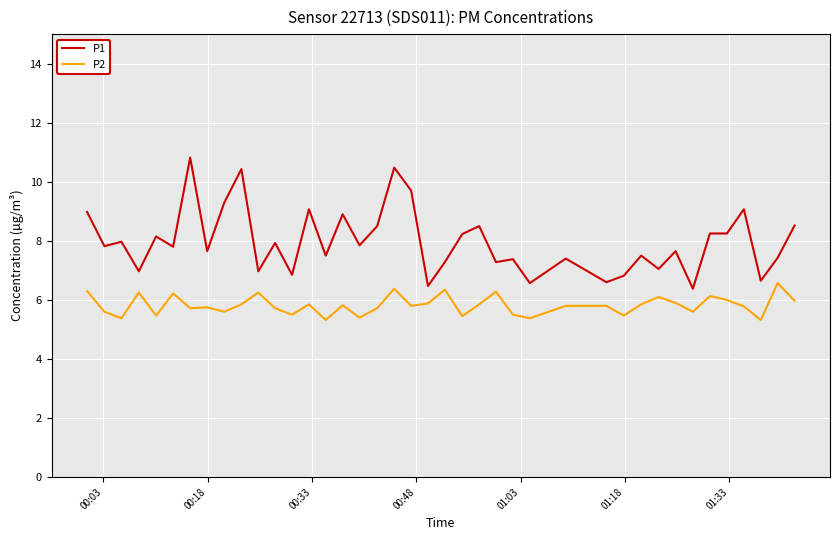

Does the chart have visible grid lines?

Yes